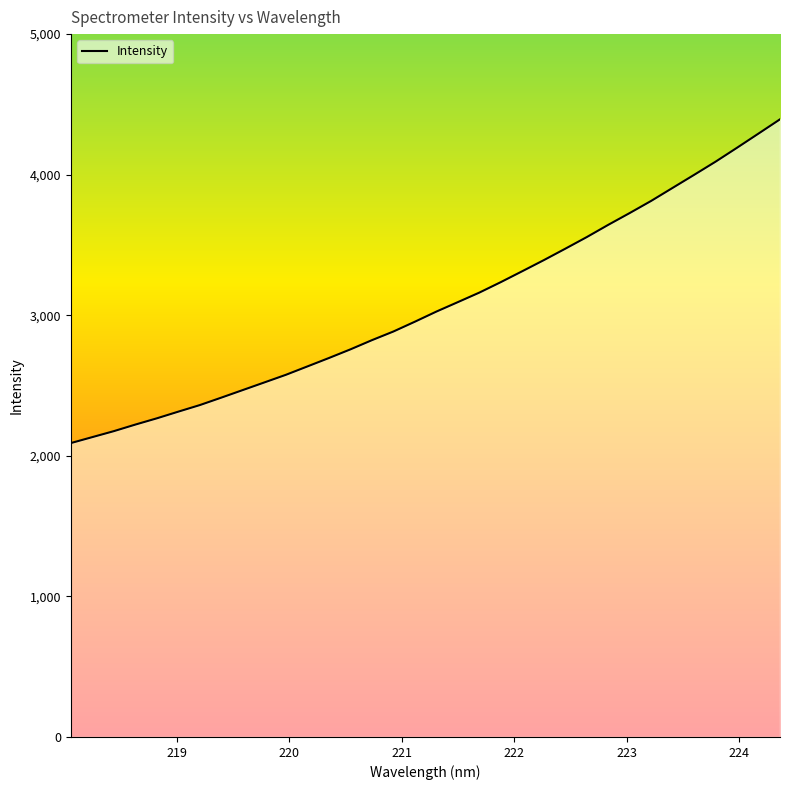

What is the minimum value shown in the chart?

2090.6